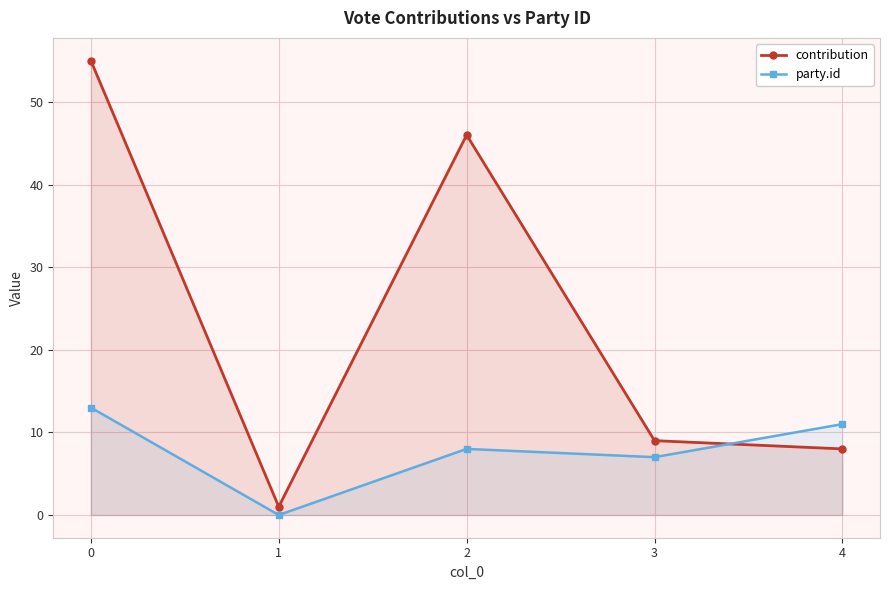

Which series ends up on top after the final intersection of contribution and party.id?

party.id